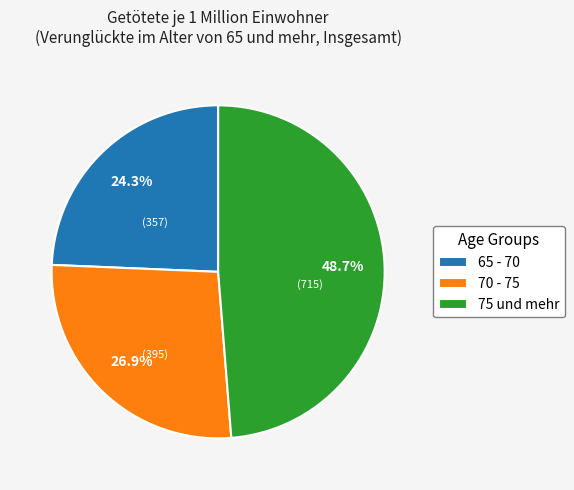

What percentage is NOT represented by 70 - 75?

73.1%